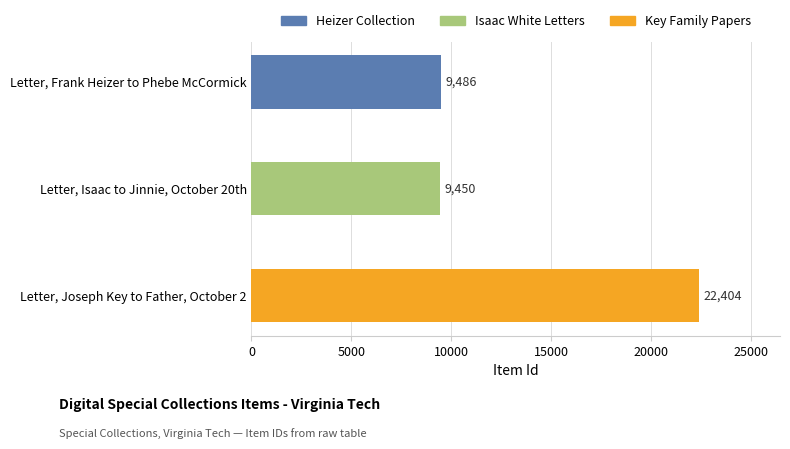

What is the difference between the maximum and minimum values?

12954